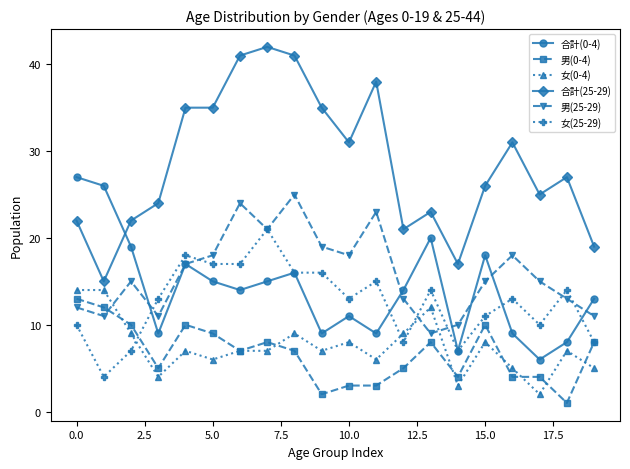

How many intersections are there between 合計(0-4) and 合計(25-29)?

1